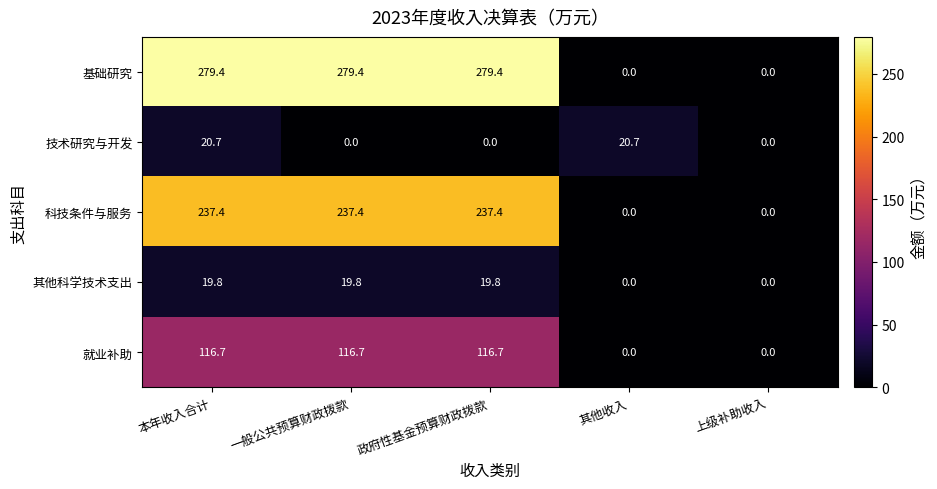

What is the difference between the second highest and minimum values in the 基础研究 series?

279.4